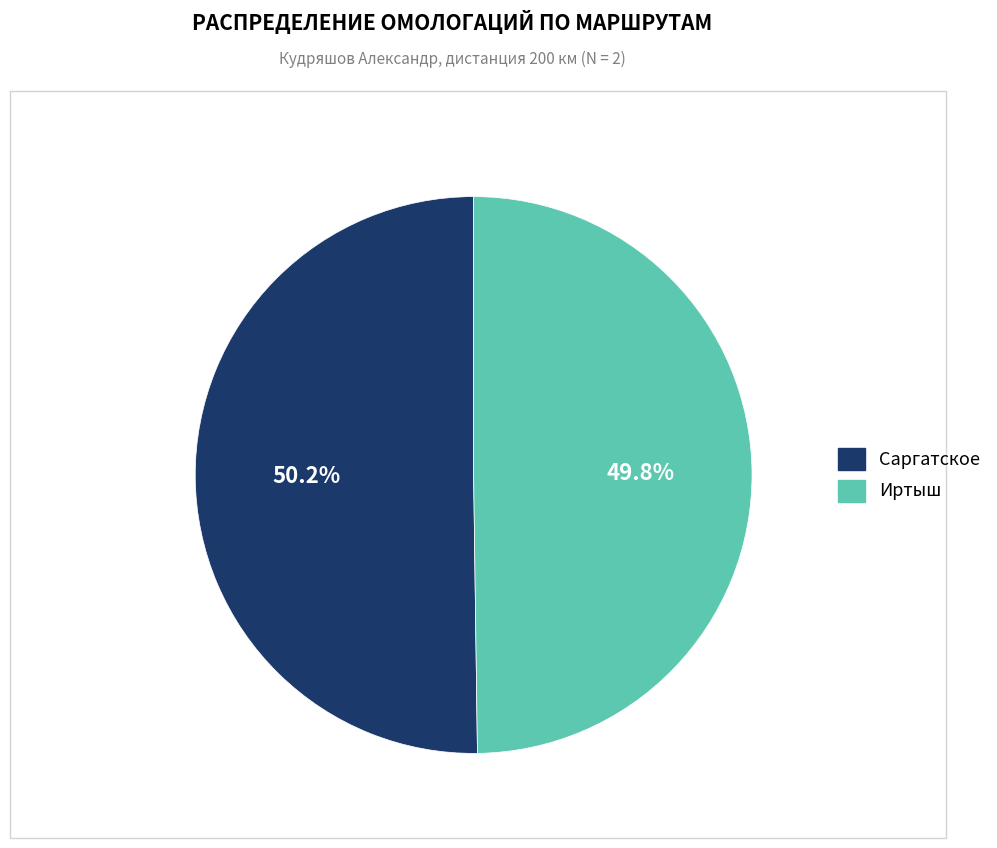

Is there any slice that represents more than half of the pie?

Yes